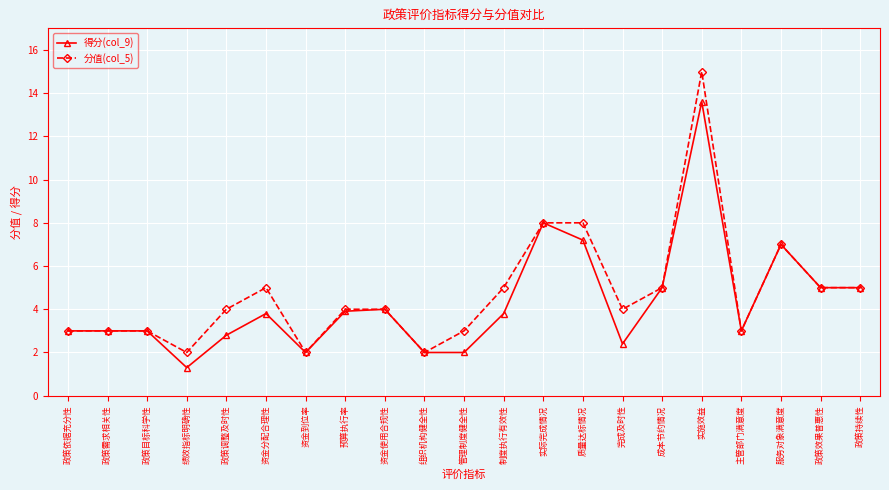

List the series in order of their peak value, lowest first.

得分(col_9), 分值(col_5)